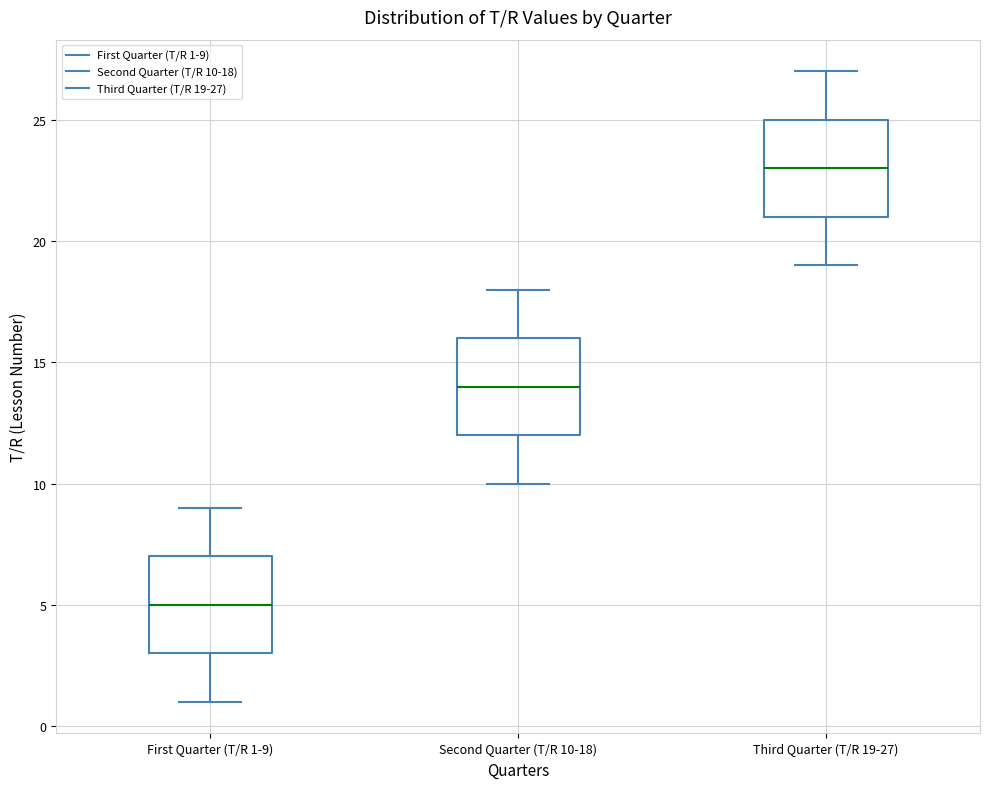

Reading left to right, transcribe this box plot: for each box, give where its median line is, the range the box spans, and where its two whiskers end, as read against the y-axis. The values are not printed on the chart, so give them approximately, as read against the axis.

First Quarter (T/R 1-9): median 5, box 3 to 7, whiskers 1 to 9
Second Quarter (T/R 10-18): median 14, box 12 to 16, whiskers 10 to 18
Third Quarter (T/R 19-27): median 23, box 21 to 25, whiskers 19 to 27